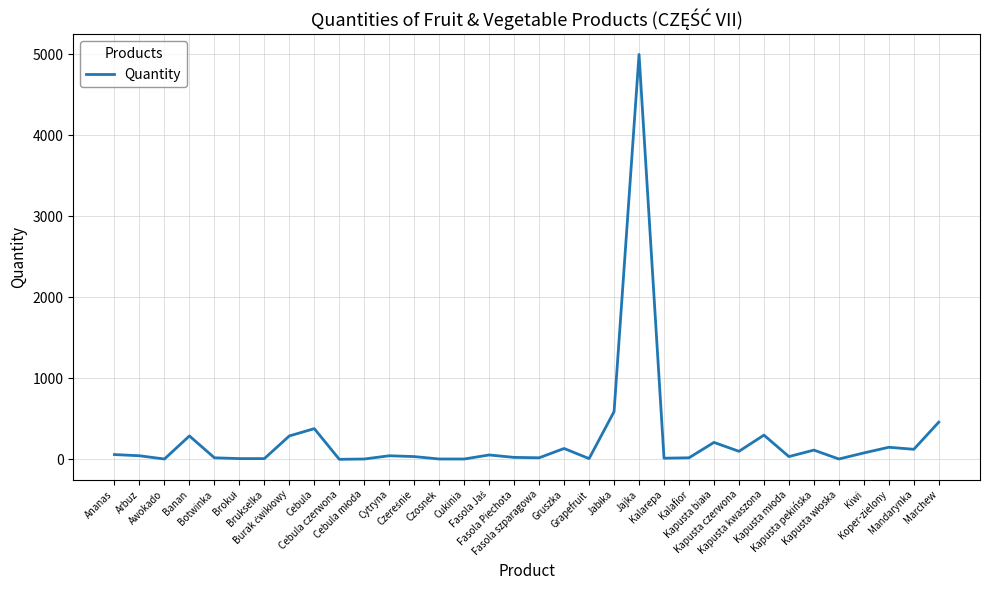

What is the maximum value shown in the chart?

5000